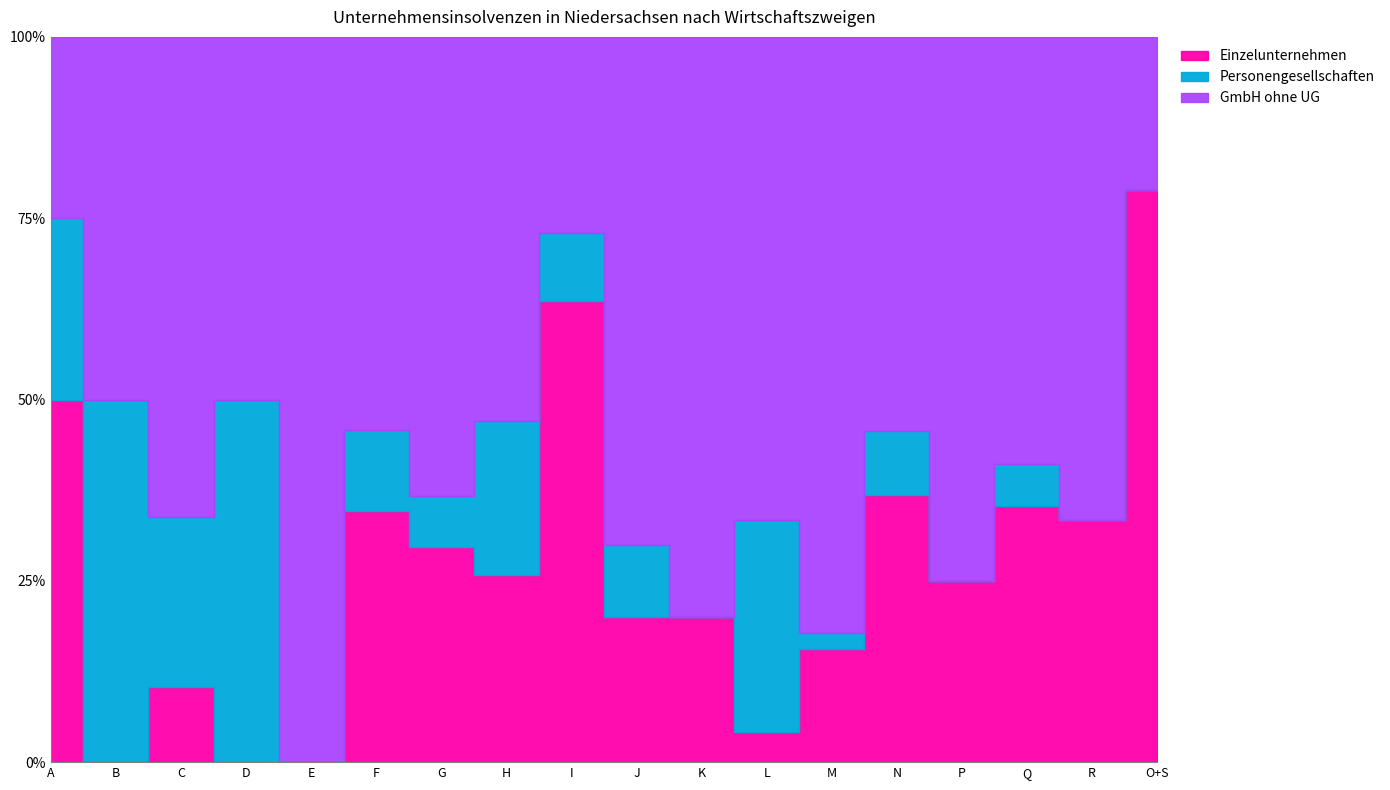

Read the GmbH ohne UG value at K.

4